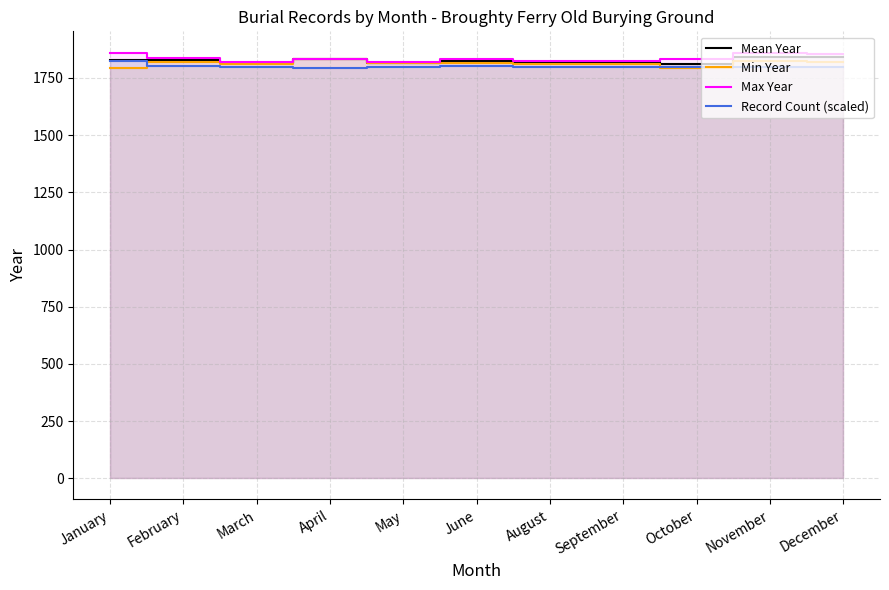

True or false: Max Year and Min Year cross at least once.

False